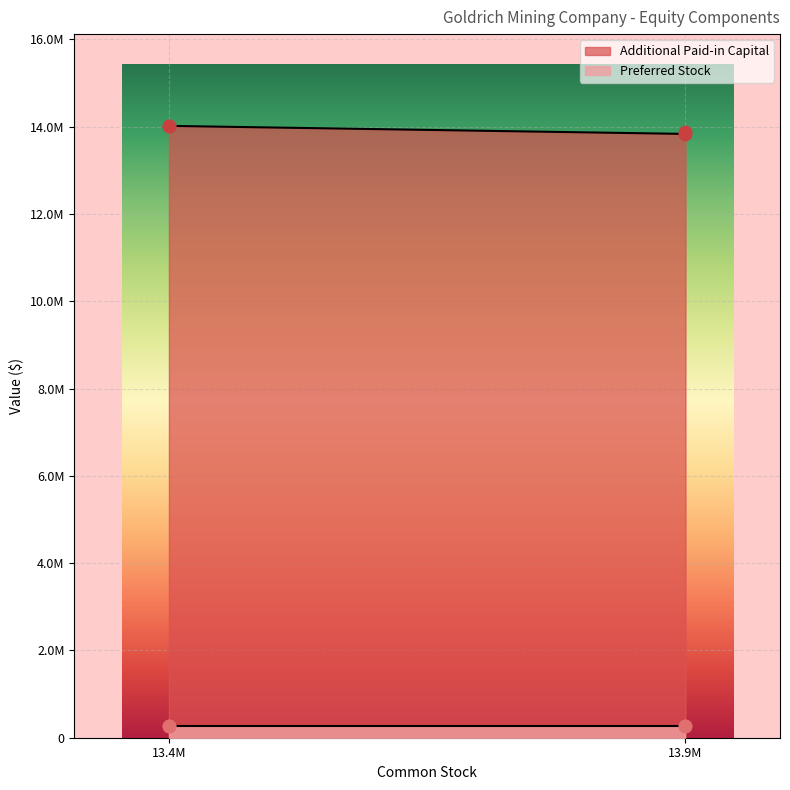

What is the ratio of the value at 13.4M to the value at 13.4M?

1.0